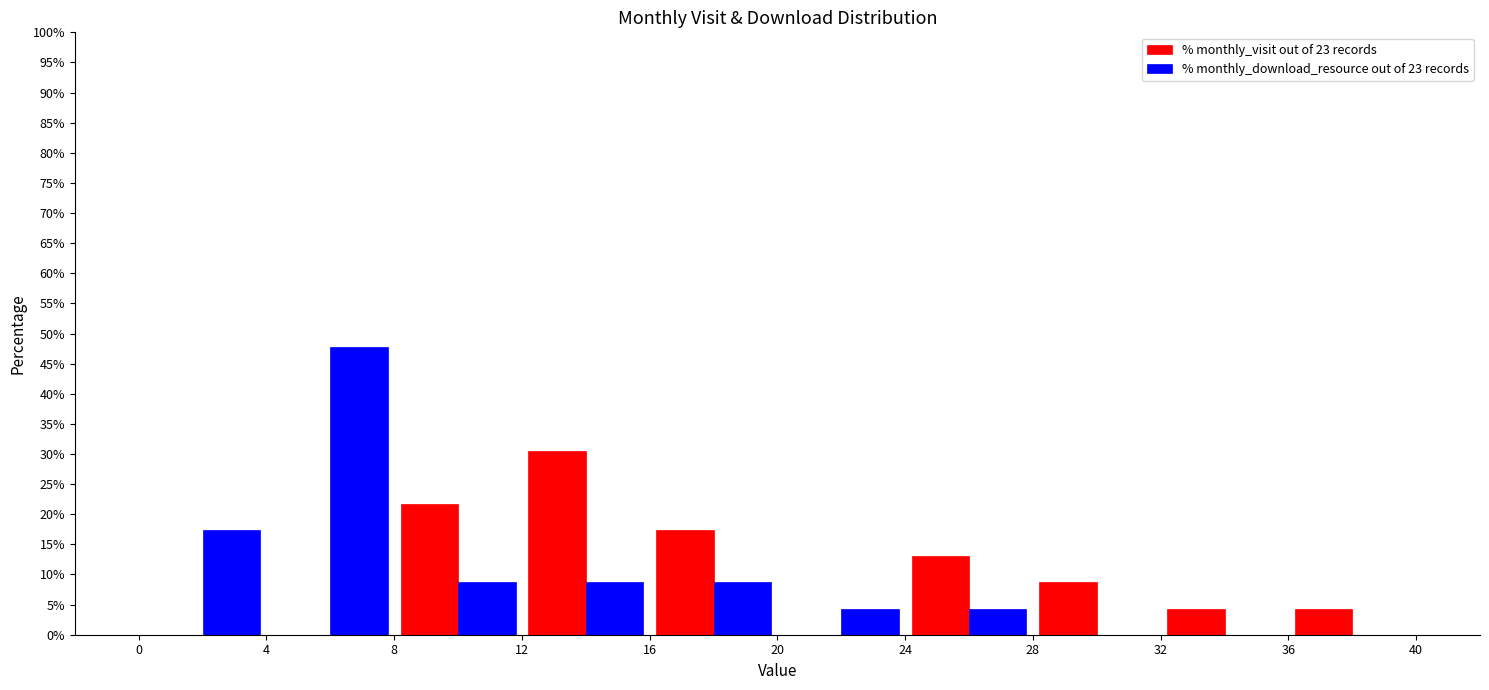

In the % monthly_visit out of 23 records series, which range on the x-axis has the tallest bar?

12 to 16